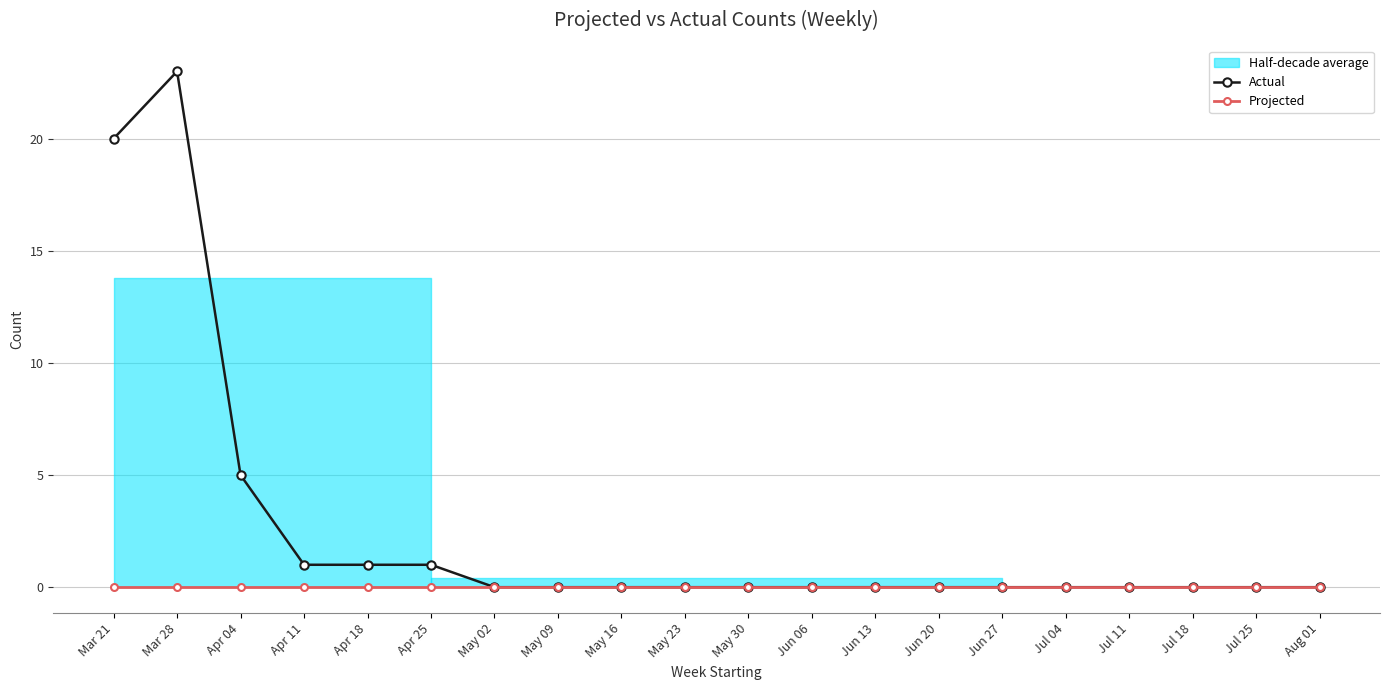

Does the chart display data point markers on the line(s)?

Yes